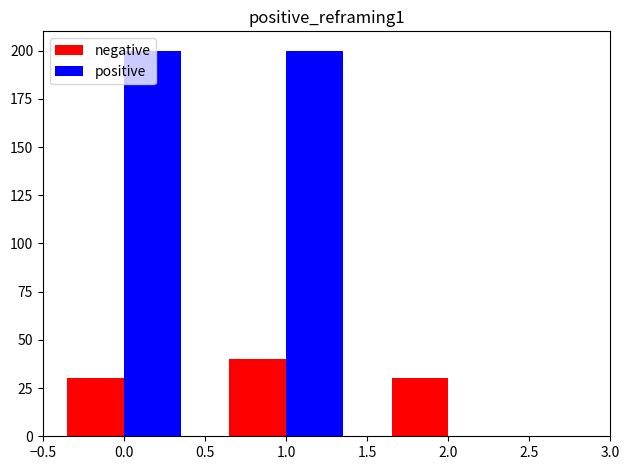

Which series has the largest total across all categories?

positive